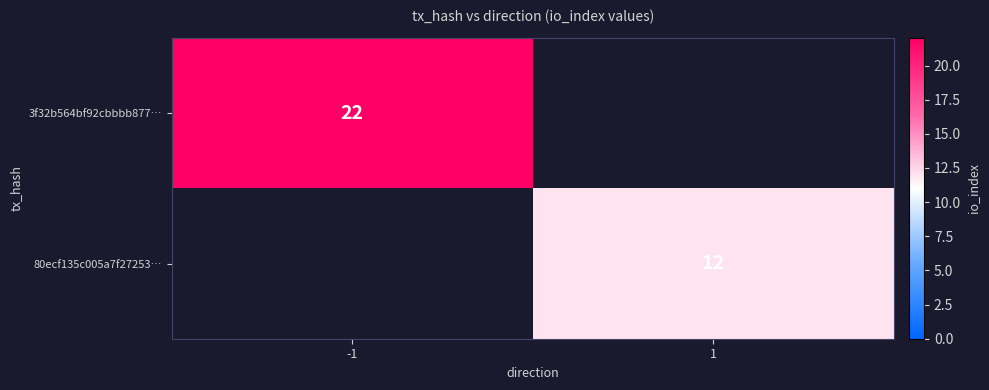

At how many categories does at least one series exceed 21?

1